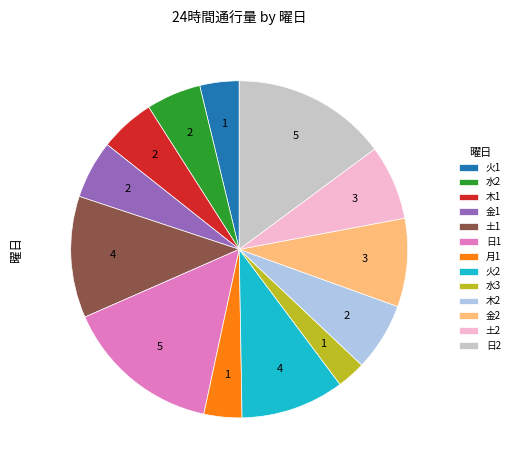

Do 水2 and 火1 together represent more than half of the pie?

No